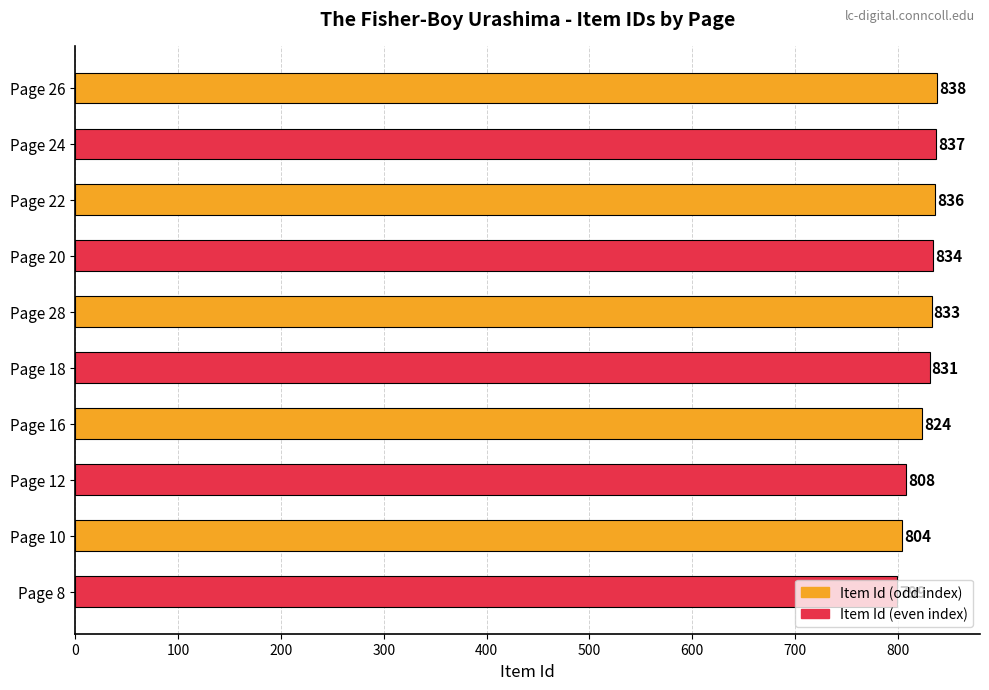

What is the average value?

824